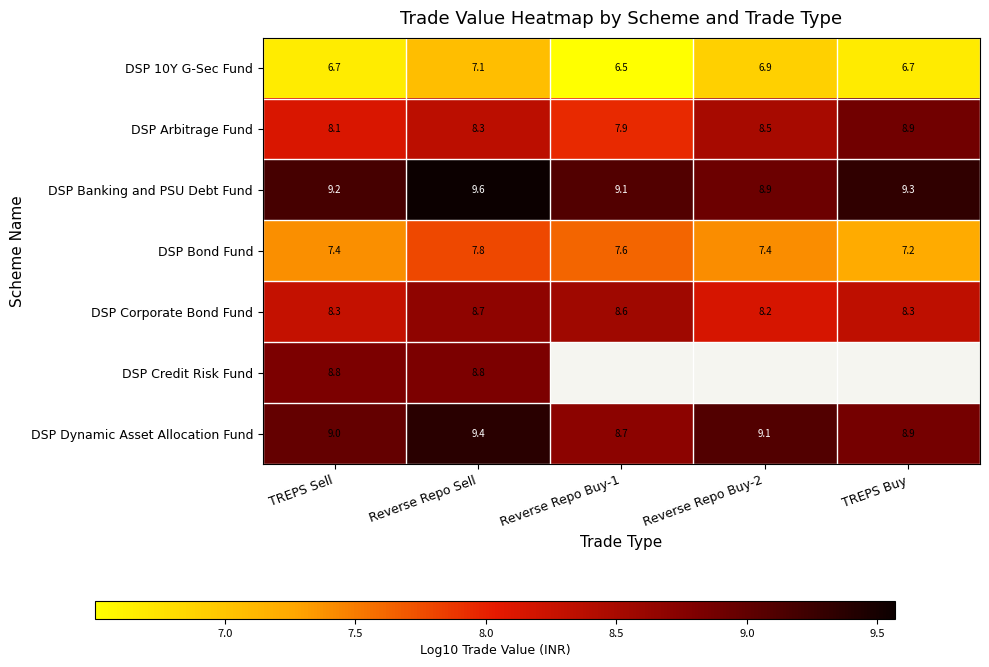

True or false: DSP 10Y G-Sec Fund has a value of 11.1 at TREPS Sell.

False